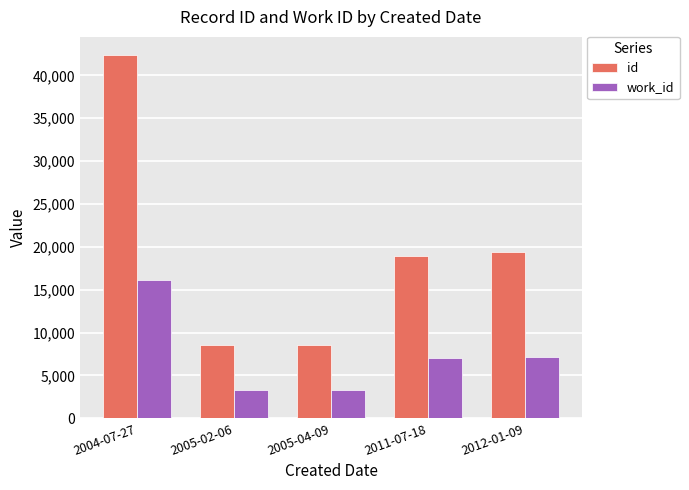

What is the minimum value shown in the chart?

3259